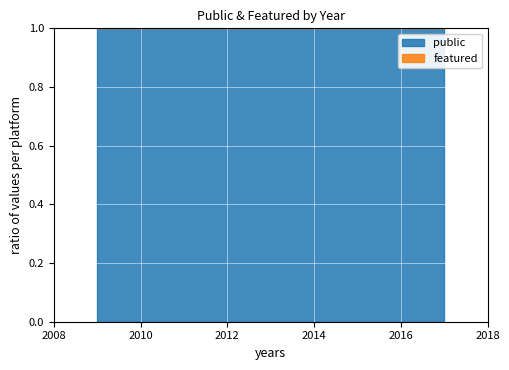

List the series in order of their overall mean, lowest first.

featured, public